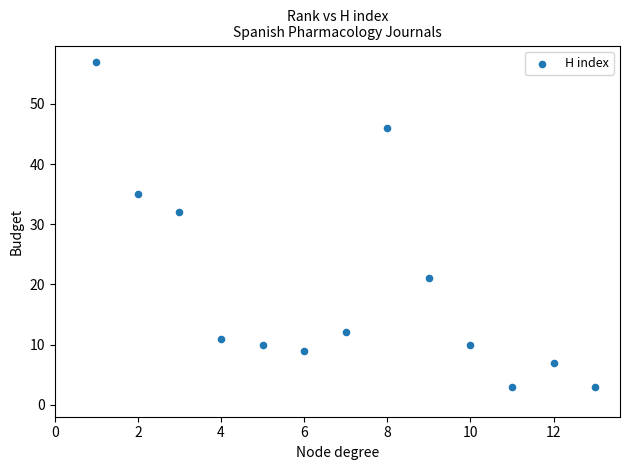

What is the range of Y values (max minus min)?

54